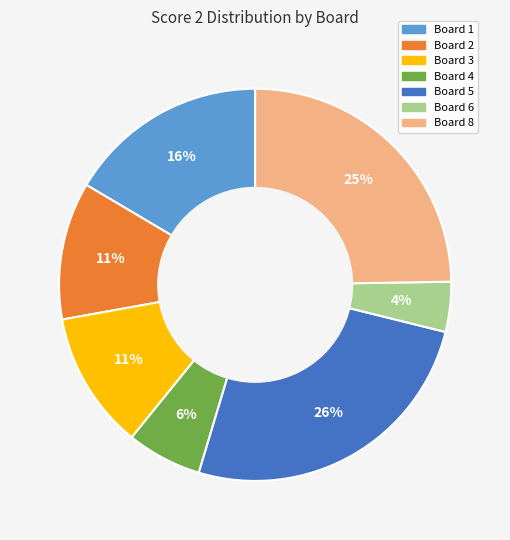

Is there any slice that represents more than half of the pie?

No